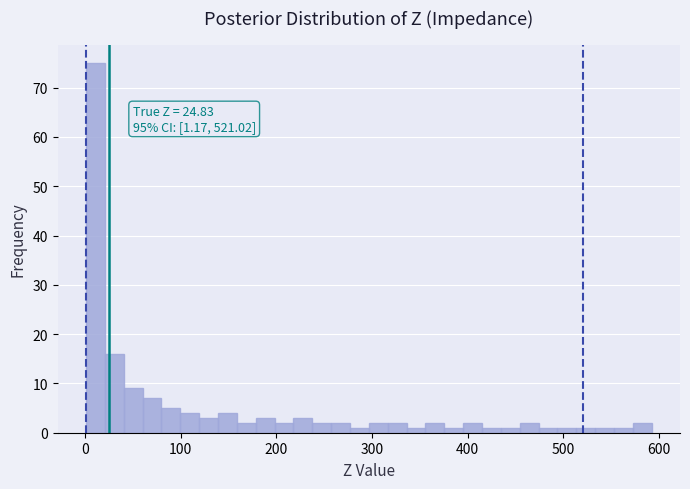

Read against the x-axis, roughly where is the centre of the tallest bar?

10